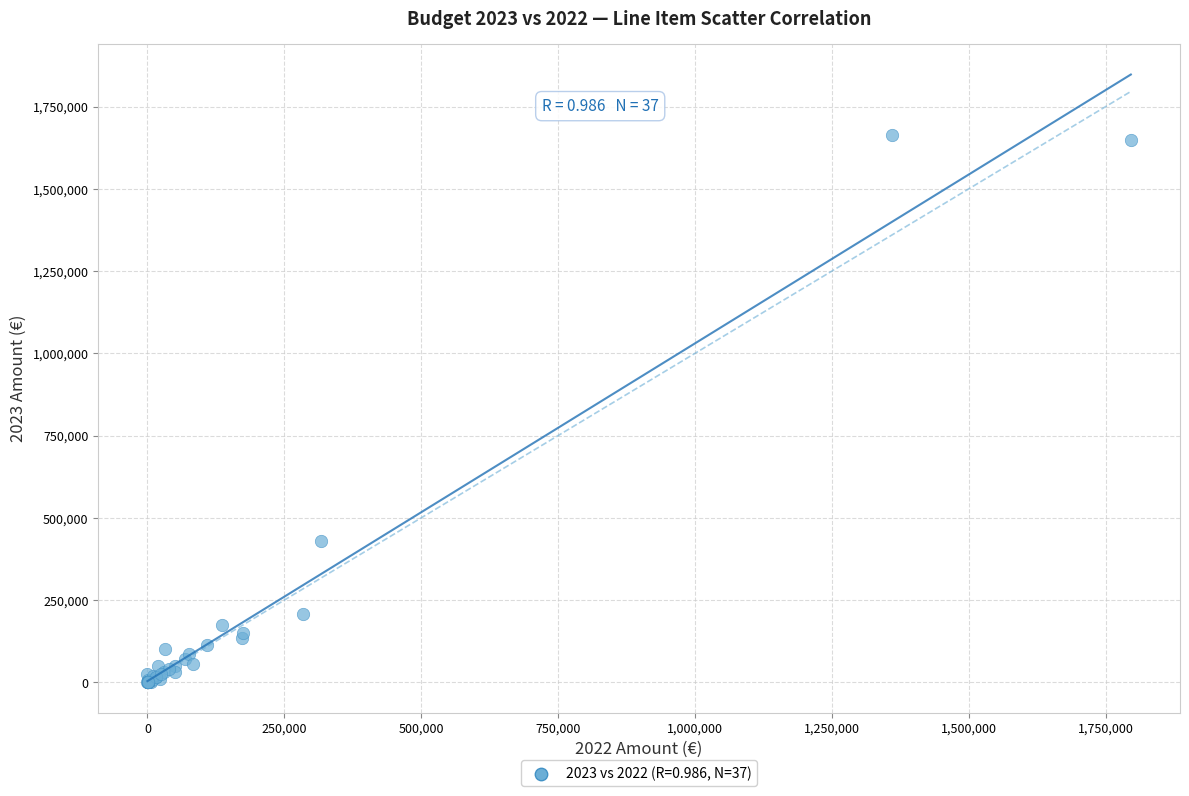

What Y value in the scatter plot is closest to 832500?

429150